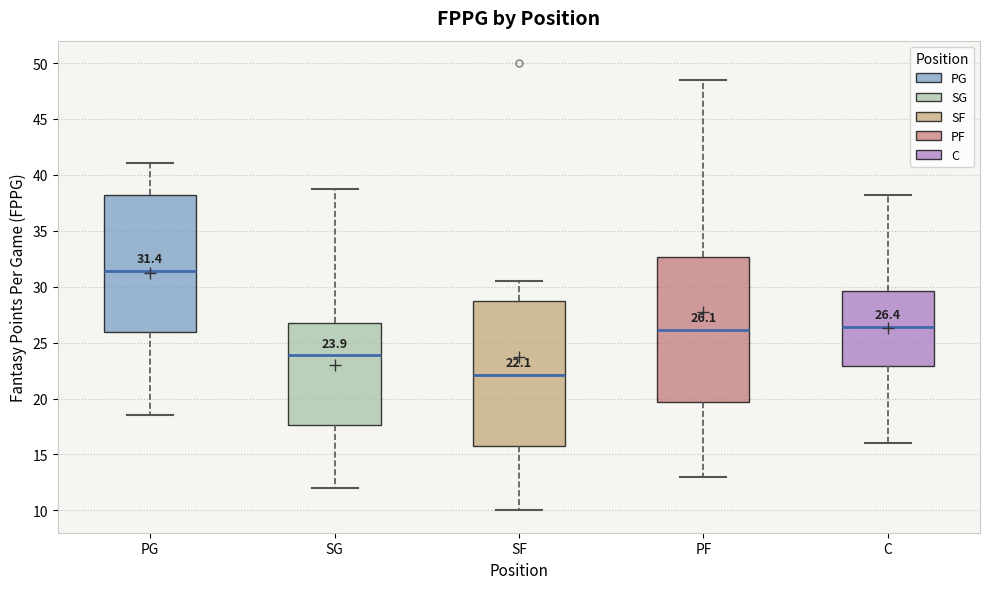

Which box's median line is the lowest?

SF